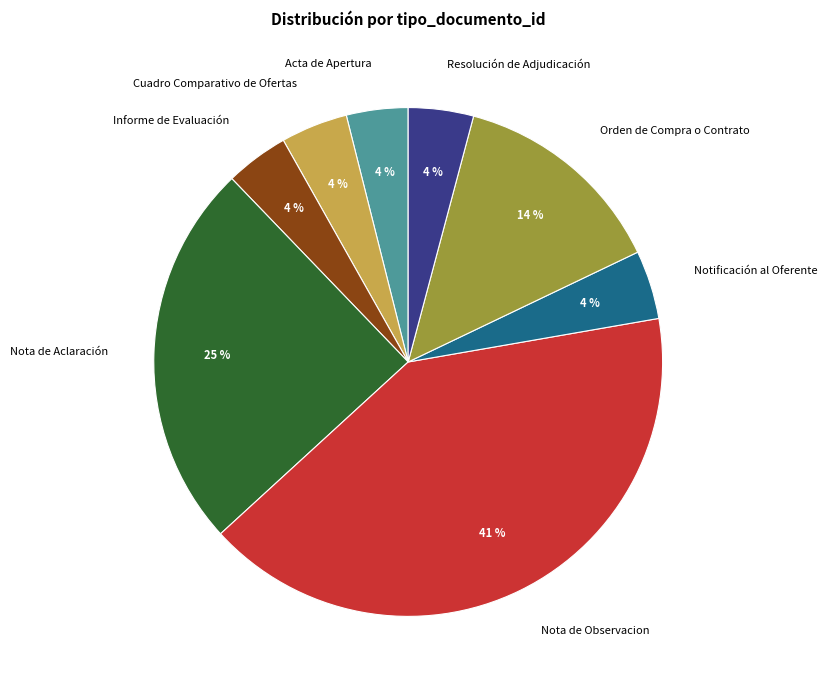

Is Nota de Observacion the majority of the pie?

No